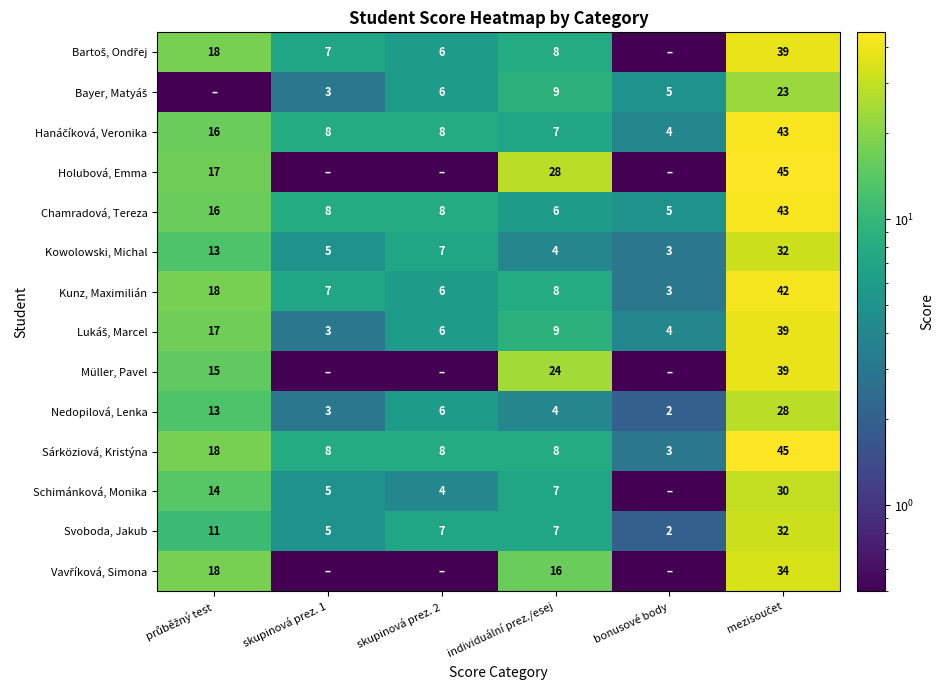

At which category does the chart reach its minimum across all series?

bonusové body